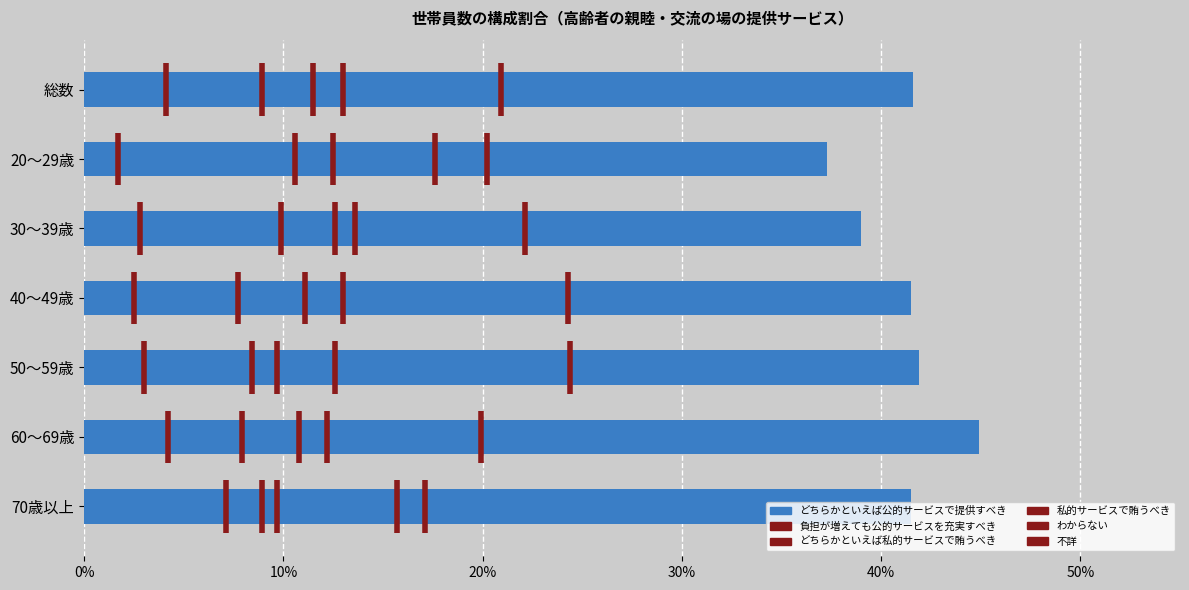

How many bars are there in total?

7